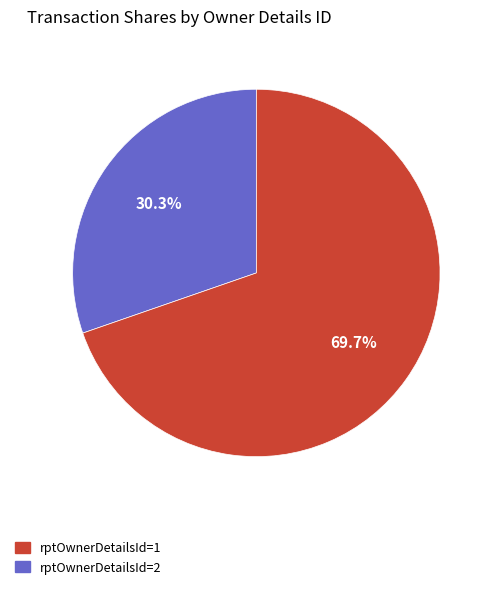

Is there a majority slice in this chart?

Yes